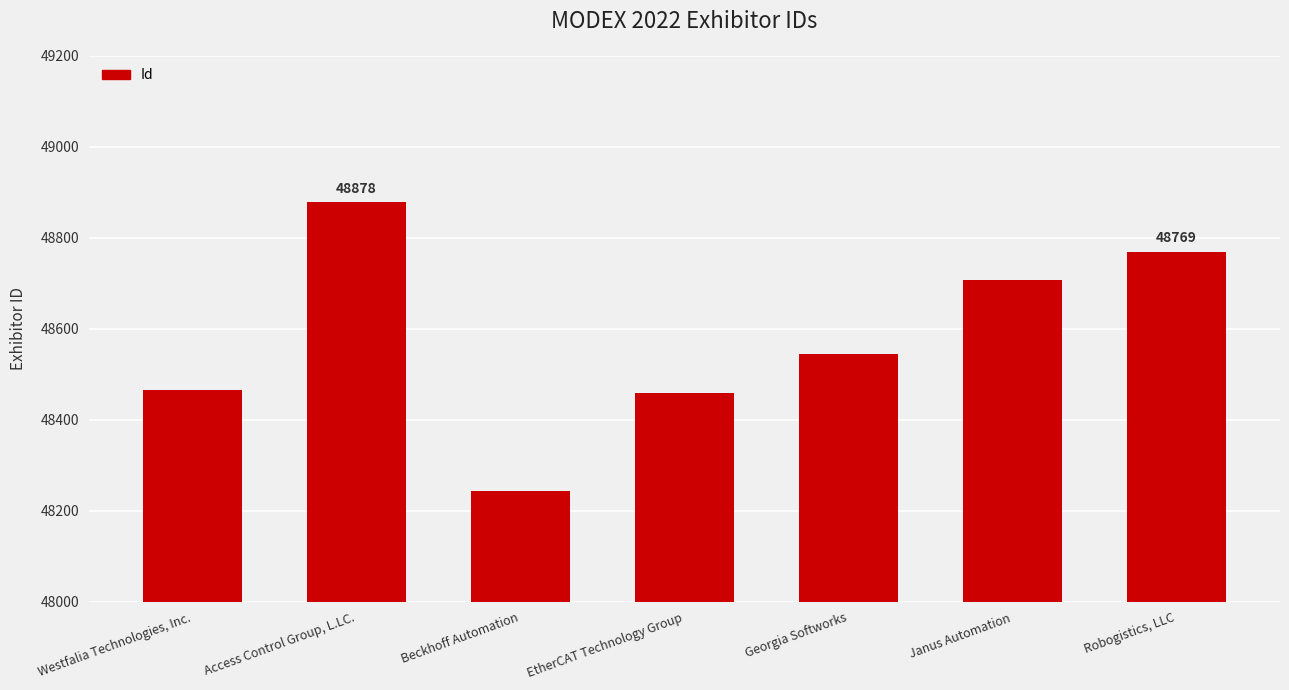

Reading left to right, what are all the values shown in this chart?

48465	48878	48243	48459	48544	48707	48769